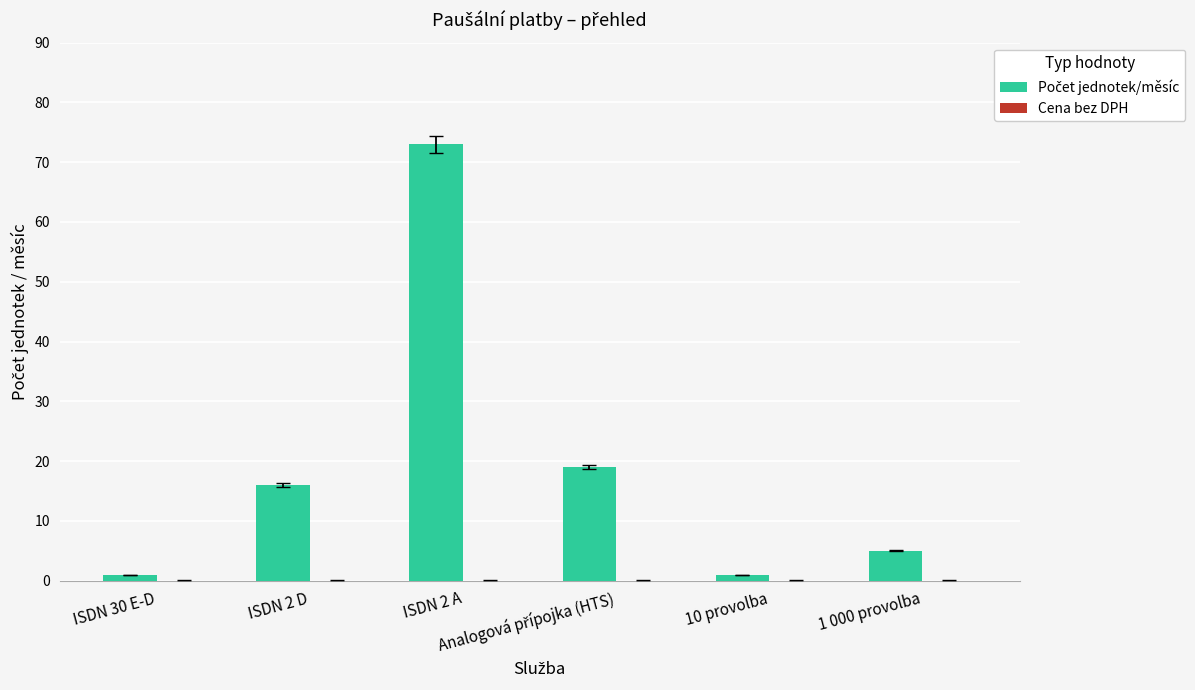

What is the sum of all values?

115